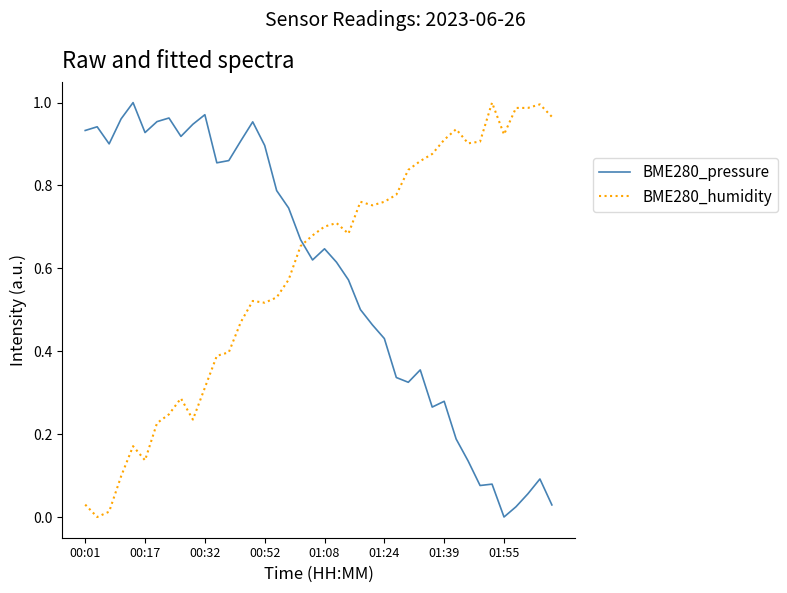

After their last crossing, which series has the higher values: BME280_pressure or BME280_humidity?

BME280_humidity